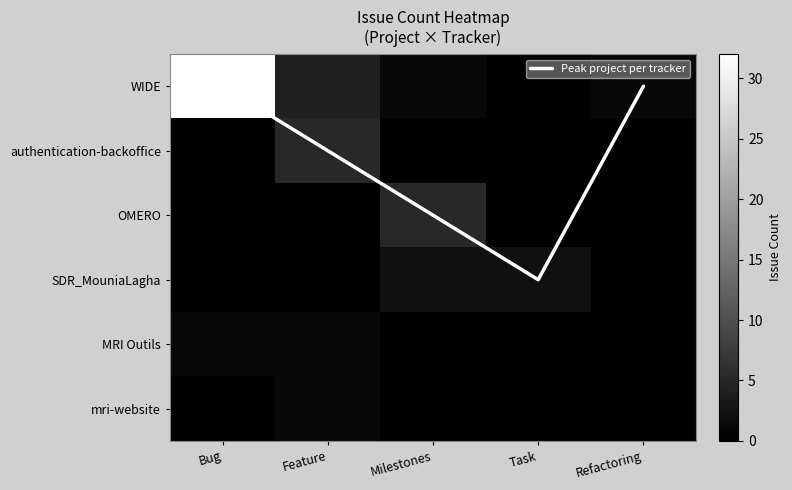

How many distinct data groups are displayed?

7